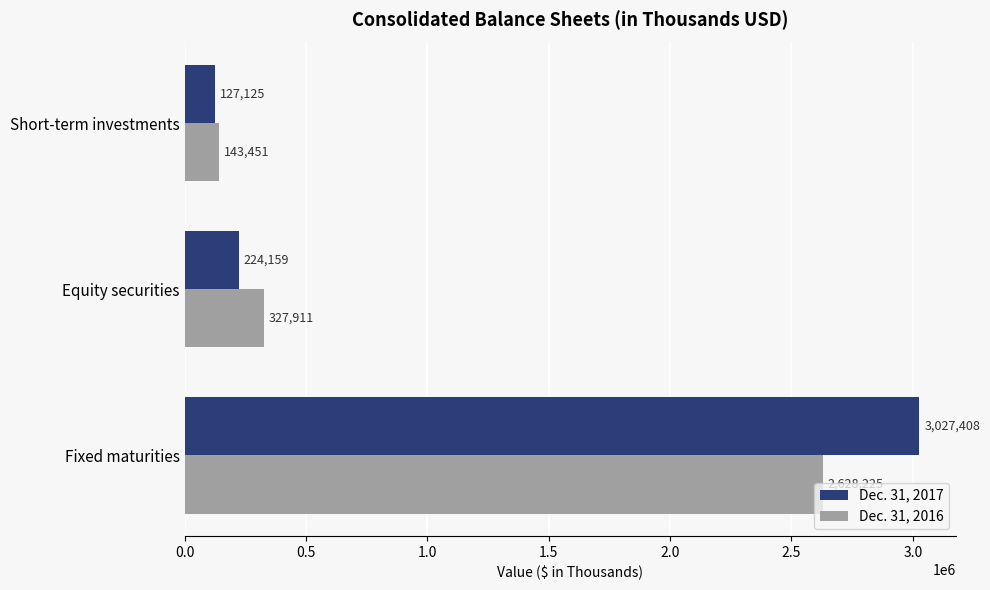

Which series has the widest spread of values?

Dec. 31, 2017